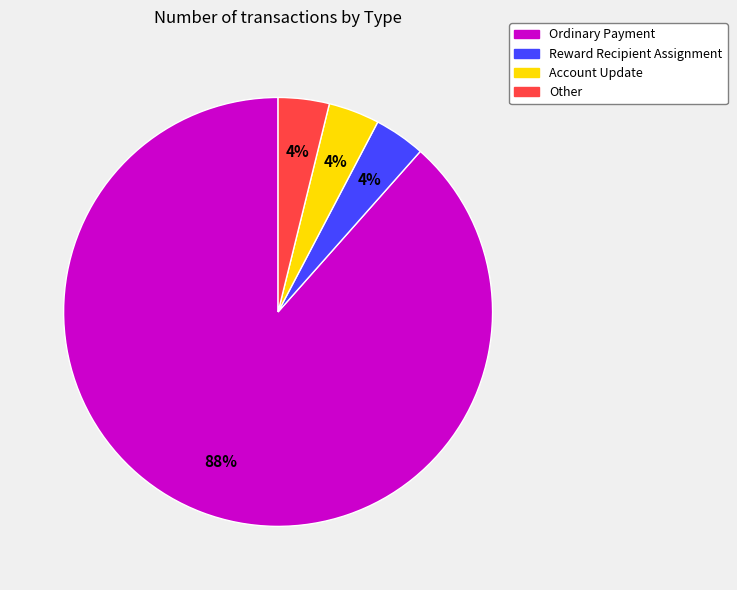

To the nearest percent, what portion does Account Update represent?

4%